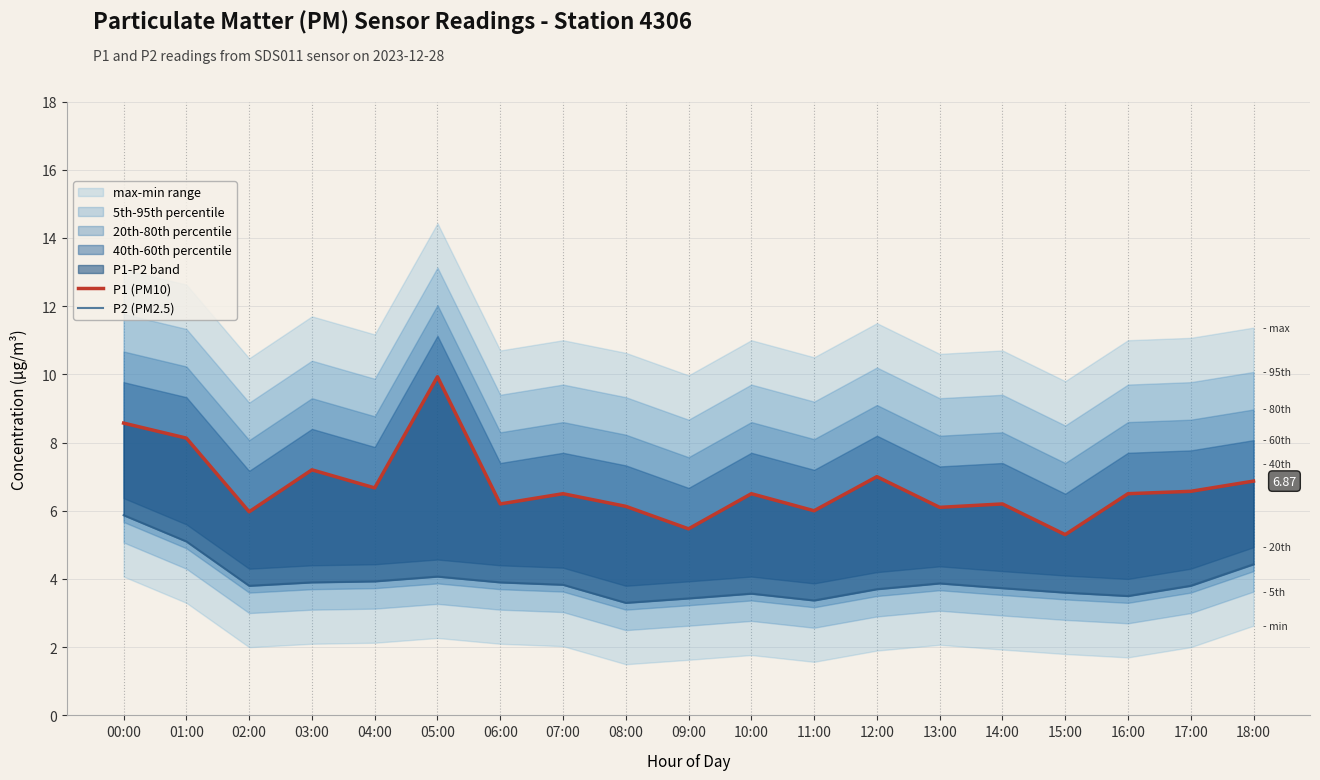

Reading left to right, transcribe all the data shown in this chart.

P1 (PM10): 00:00=8.6	01:00=8.1	02:00=6.0	03:00=7.2	04:00=6.7	05:00=9.9	06:00=6.2	07:00=6.5	08:00=6.1	09:00=5.5	10:00=6.5	11:00=6.0	12:00=7.0	13:00=6.1	14:00=6.2	15:00=5.3	16:00=6.5	17:00=6.6	18:00=6.9
P2 (PM2.5): 00:00=5.9	01:00=5.1	02:00=3.8	03:00=3.9	04:00=3.9	05:00=4.1	06:00=3.9	07:00=3.8	08:00=3.3	09:00=3.4	10:00=3.6	11:00=3.4	12:00=3.7	13:00=3.9	14:00=3.7	15:00=3.6	16:00=3.5	17:00=3.8	18:00=4.4